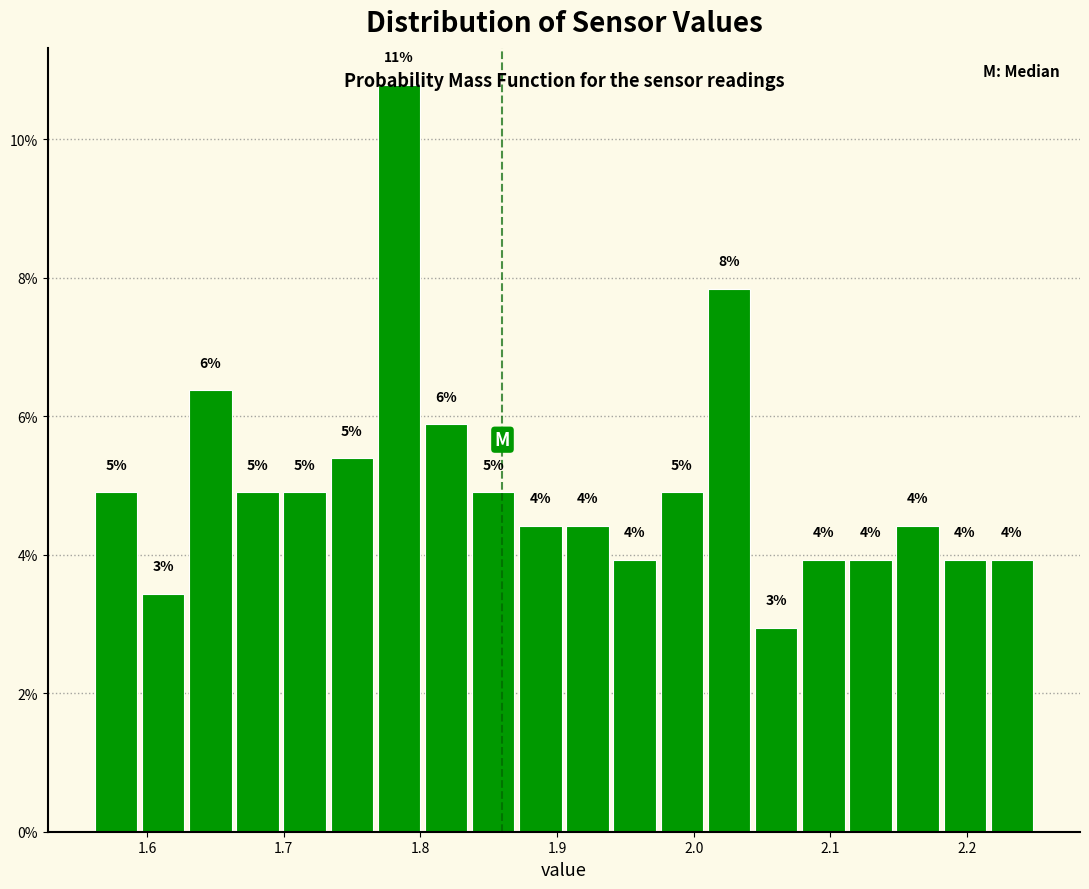

Read against the x-axis, roughly where is the centre of the tallest bar?

1.78